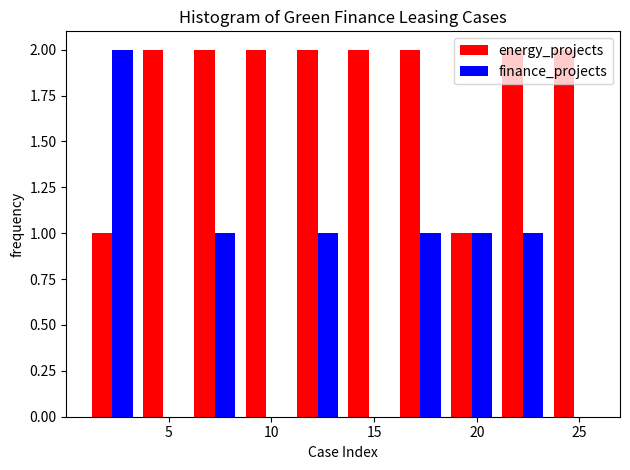

Reading left to right, list every range on the x-axis with the height of the bar of each series over it. The values are not printed on the chart, so give them approximately, as read against the axis.

1.0 to 3.5: energy_projects=1	finance_projects=2
3.5 to 6.0: energy_projects=2	finance_projects=0
6.0 to 8.5: energy_projects=2	finance_projects=1
8.5 to 11.0: energy_projects=2	finance_projects=0
11.0 to 13.5: energy_projects=2	finance_projects=1
13.5 to 16.0: energy_projects=2	finance_projects=0
16.0 to 18.5: energy_projects=2	finance_projects=1
18.5 to 21.0: energy_projects=1	finance_projects=1
21.0 to 23.5: energy_projects=2	finance_projects=1
23.5 to 26.0: energy_projects=2	finance_projects=0